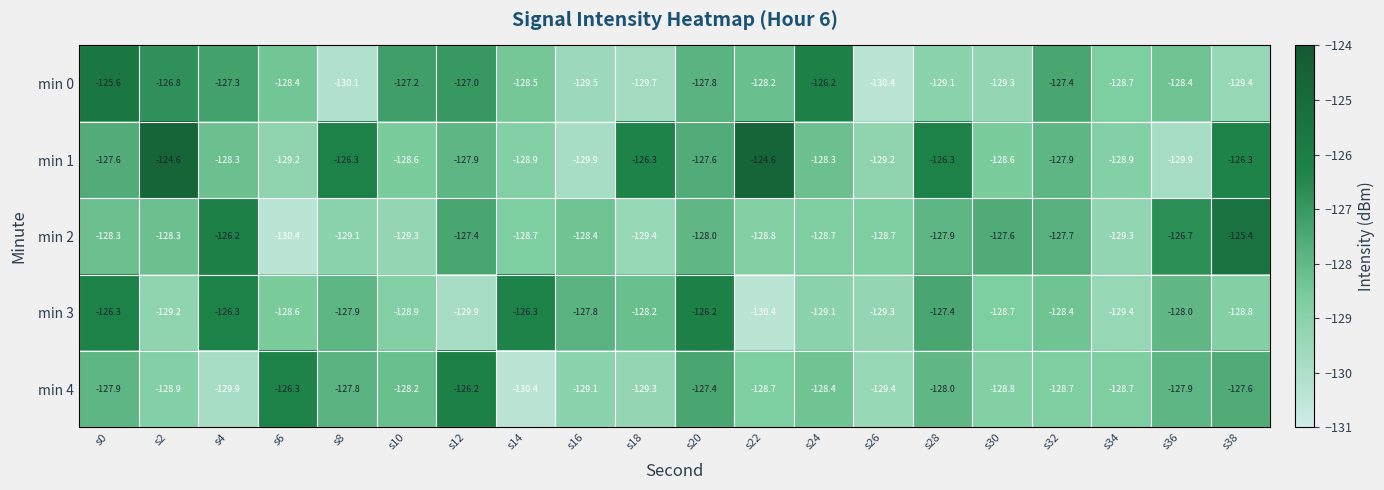

What is the difference between the second highest and minimum values in the min 0 series?

4.2